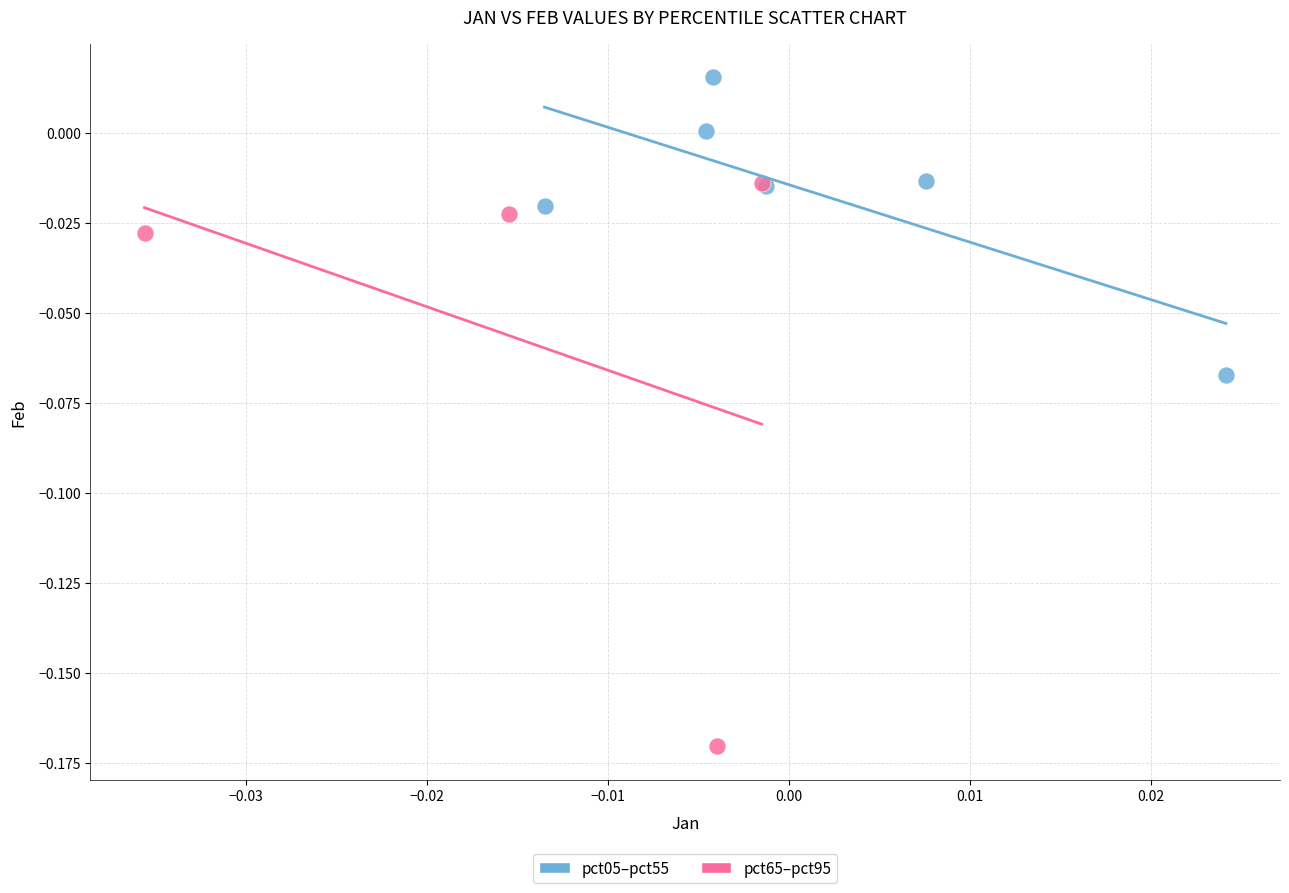

Which series contains the highest Y value?

pct05–pct55